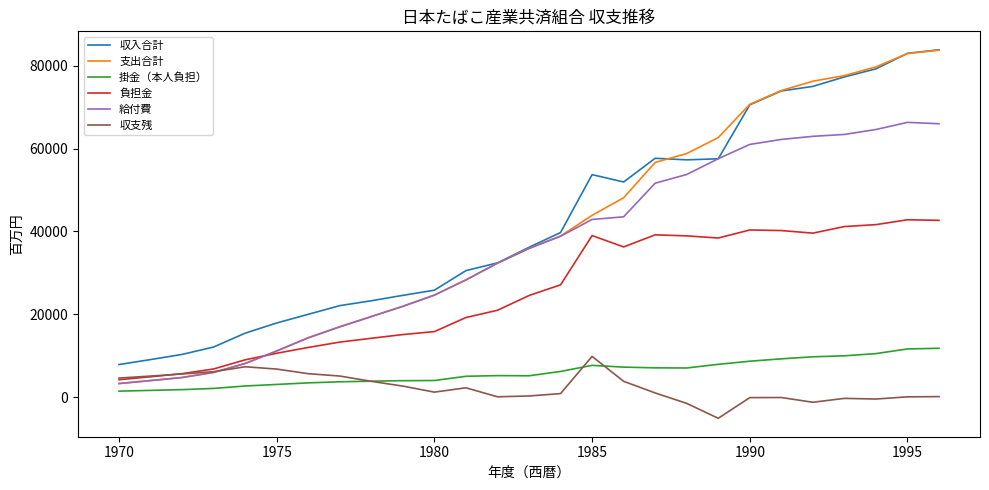

What is the minimum value for 支出合計?

3261